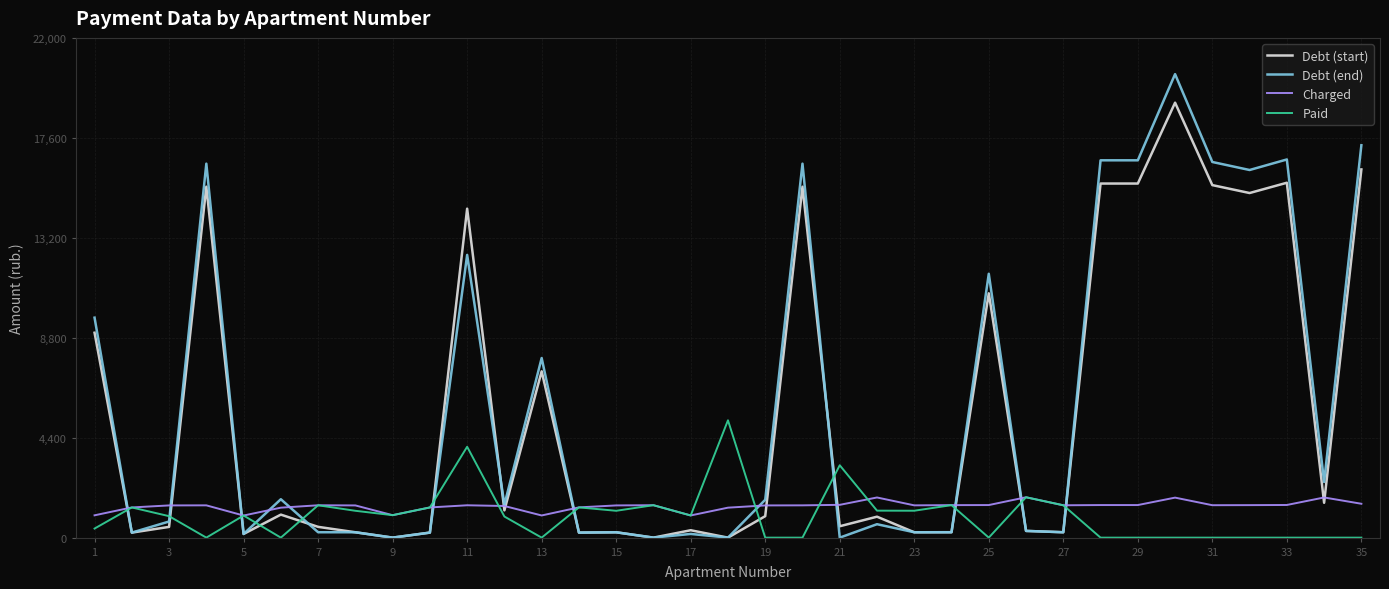

What are all the series names shown in the legend?

Debt (start), Debt (end), Charged, Paid